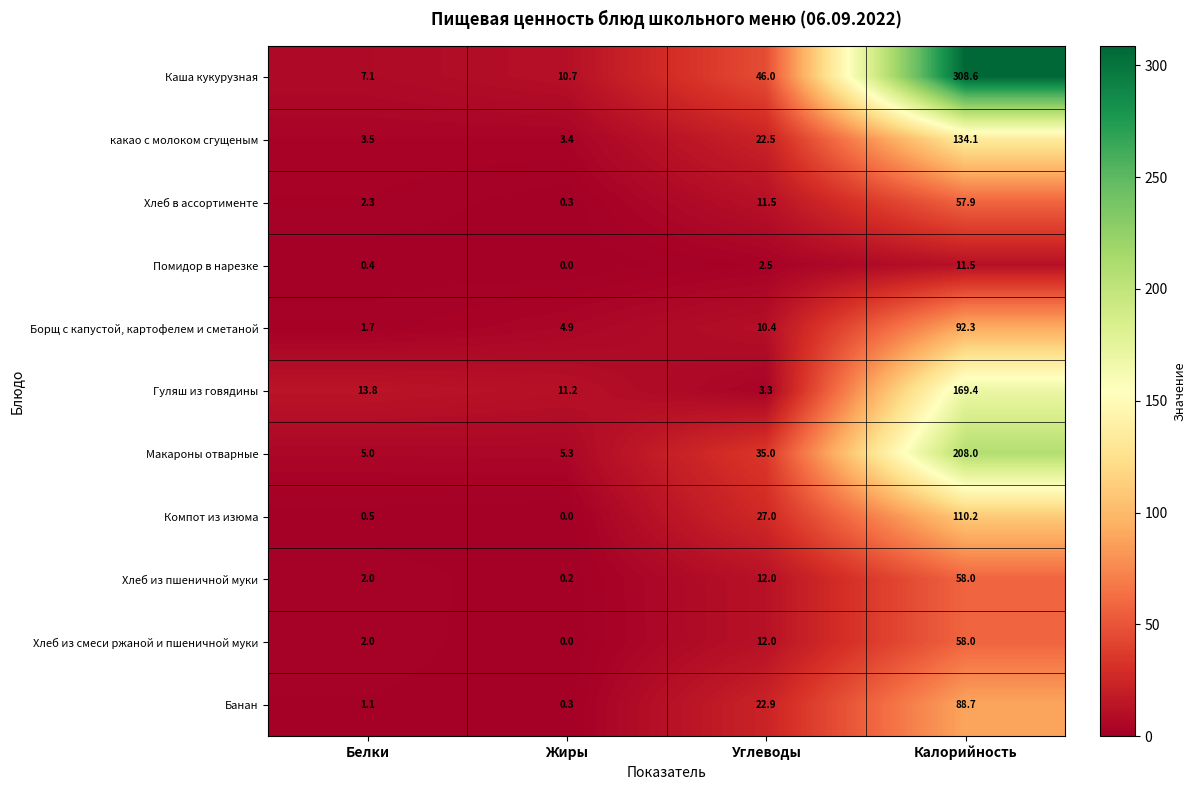

Is it true that какао с молоком сгущеным equals 134.1 at Калорийность?

True